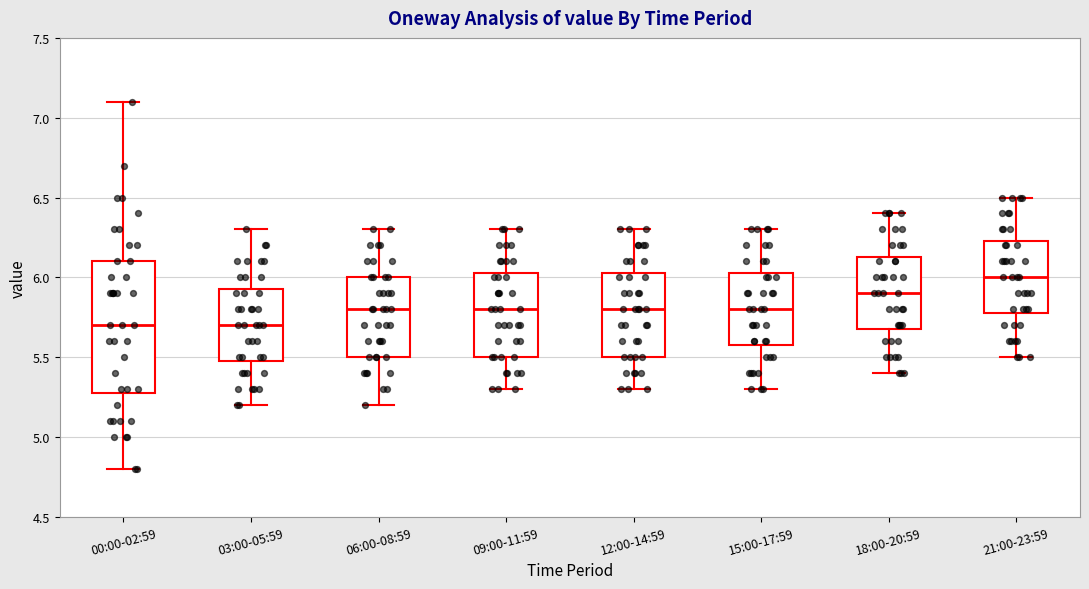

Which box's median line is the highest?

21:00-23:59